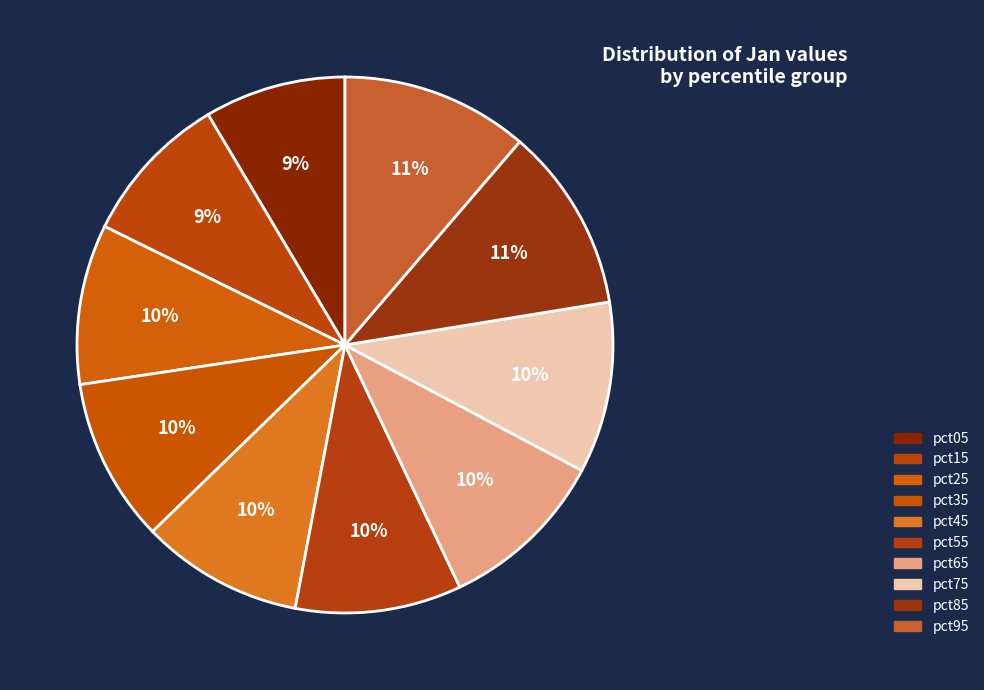

What portion of the pie excludes pct55?

90.0%